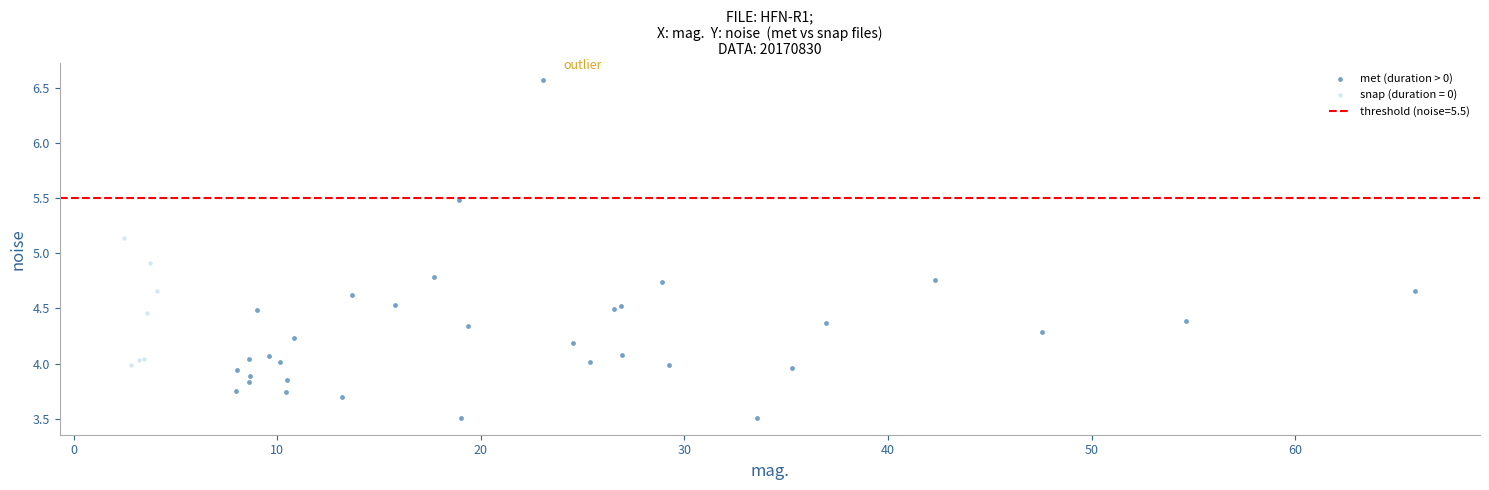

Which series contains the highest Y value?

met (duration > 0)